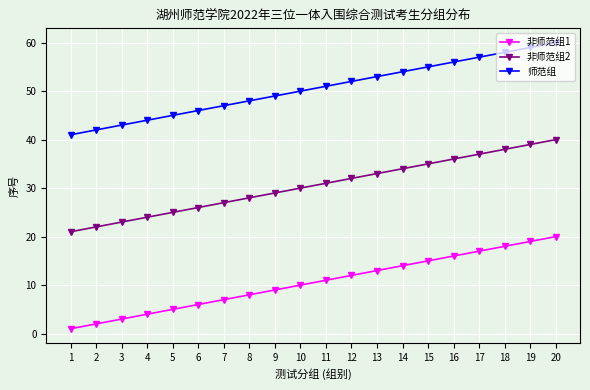

The value of 非师范组1 at 4 is 4. True or false?

True